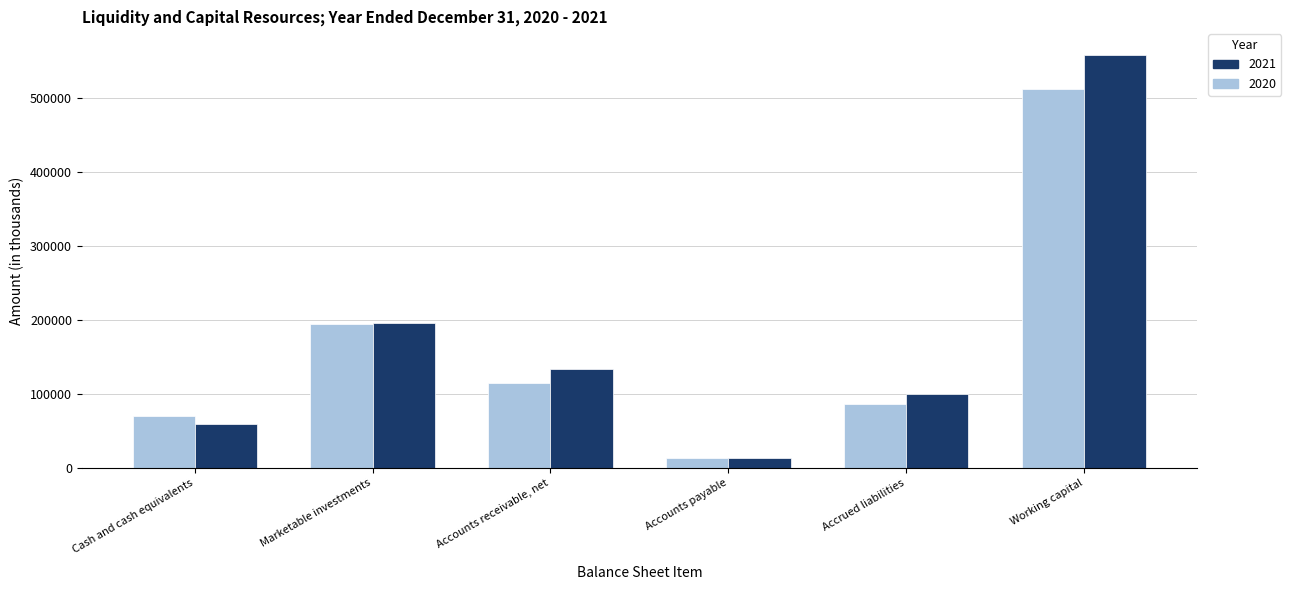

What is the label of the 2nd bar from the left?

Marketable investments